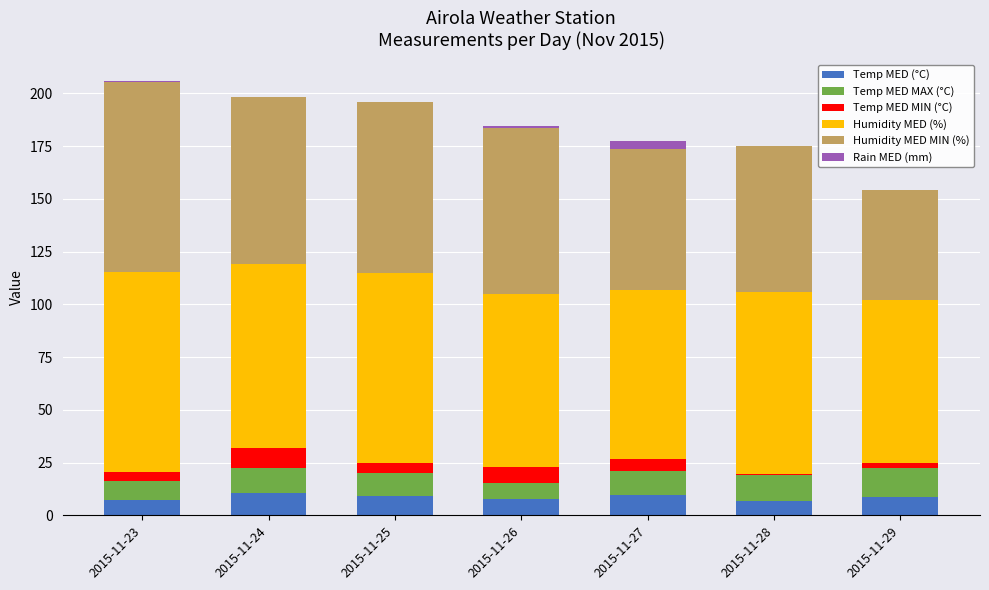

What is the highest value of the Temp MED (°C) series?

10.7